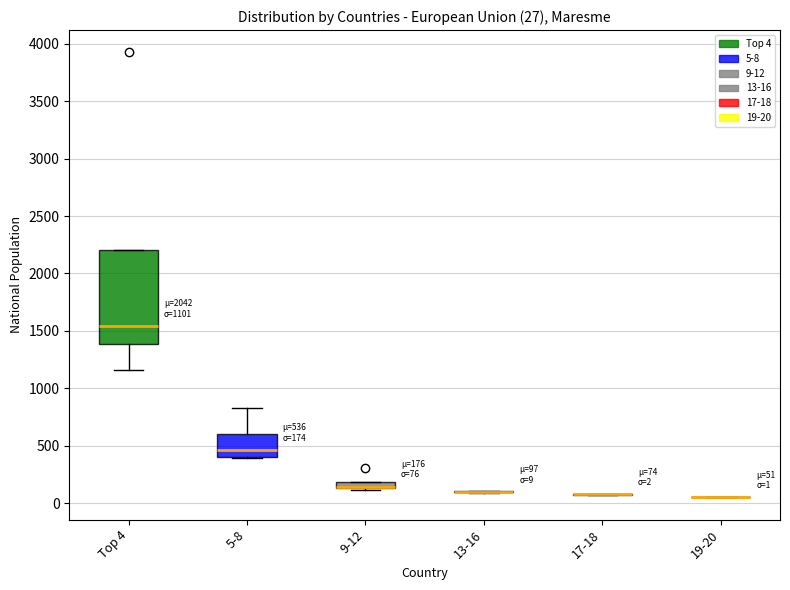

Which box is the tallest, from its lower edge to its upper edge?

Top 4